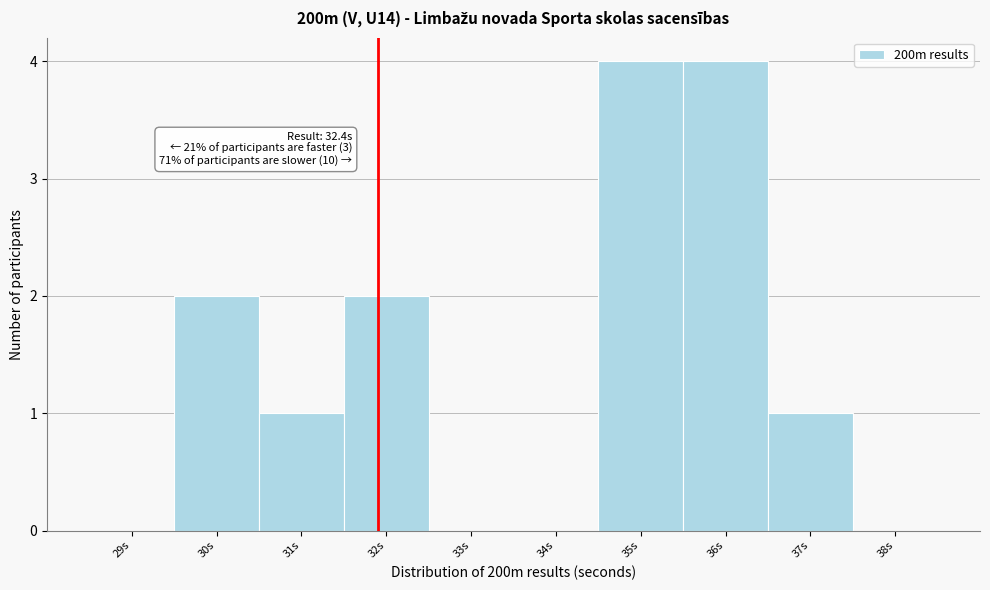

Reading right to left, what are all the values shown in this chart?

38s=0	37s=1	36s=4	35s=4	34s=0	33s=0	32s=2	31s=1	30s=2	29s=0